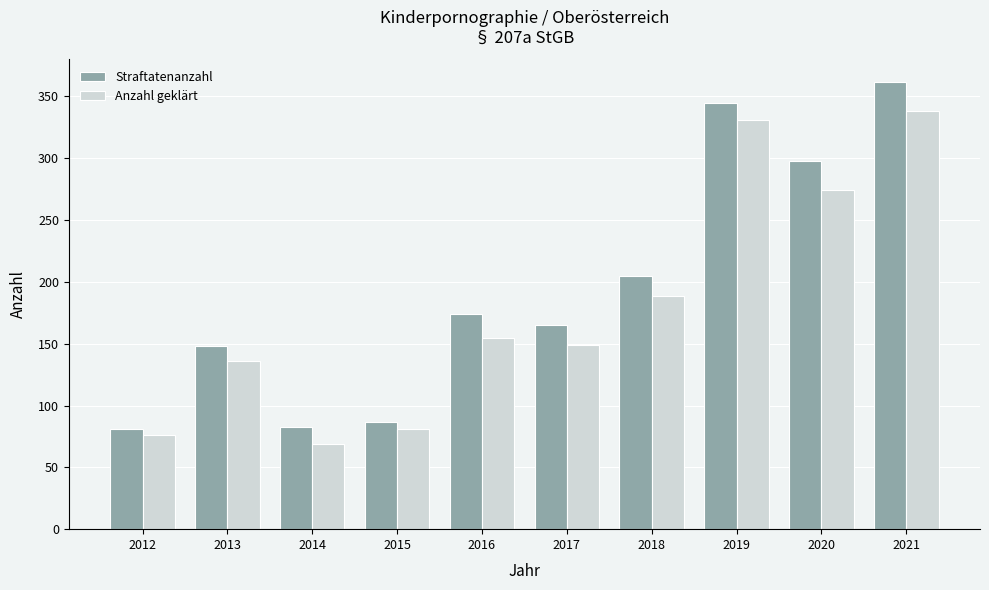

At which category is the sum across all series the highest?

2021